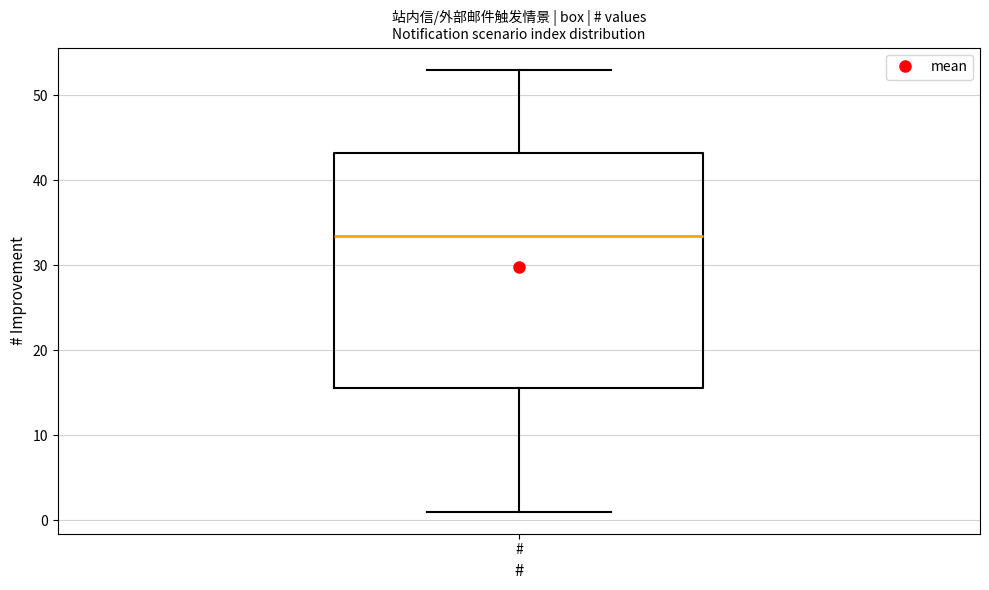

Read this box plot against the y-axis: the position of the median line, the range covered by the box, and the ends of both whiskers. The values are not printed on the chart, so give them approximately, as read against the axis.

median 34, box 16 to 43, whiskers 1 to 53